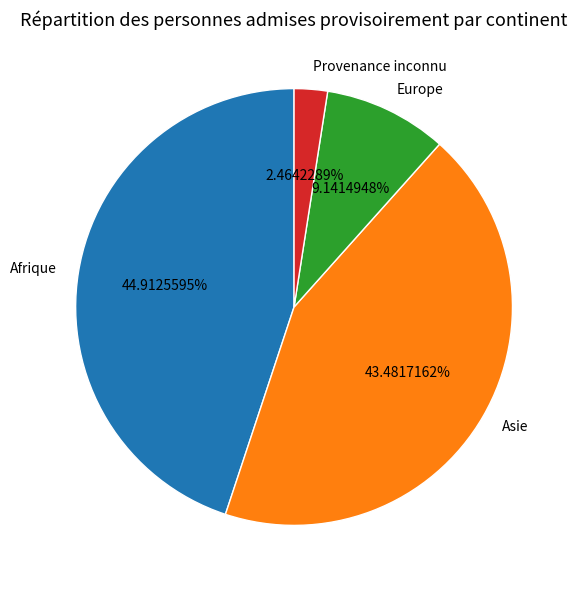

To the nearest percent, what is the difference between the largest and smallest slice percentages?

42%